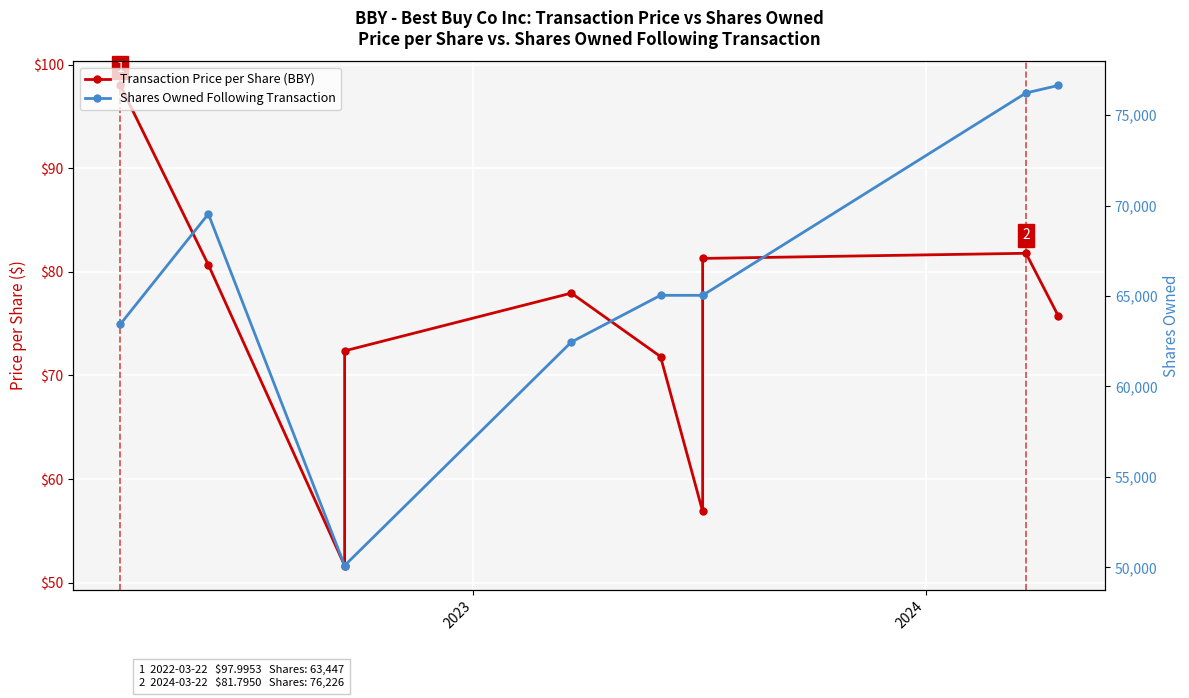

What are all the series names shown in the legend?

Transaction Price per Share (BBY), Shares Owned Following Transaction